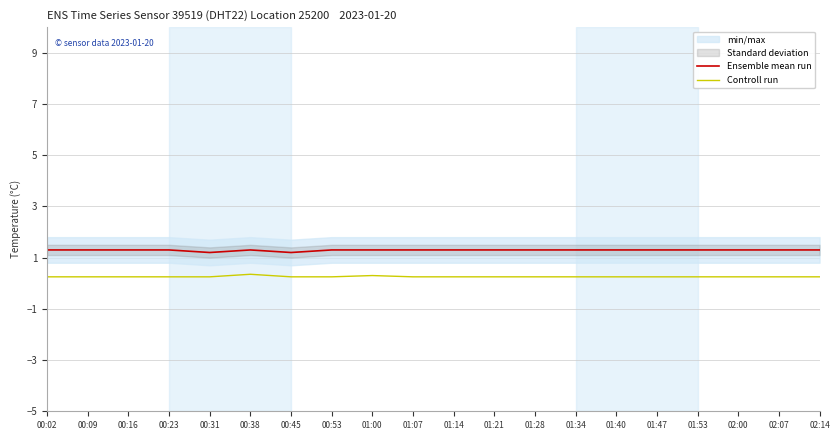

Which label corresponds to the smallest value in the chart?

00:02